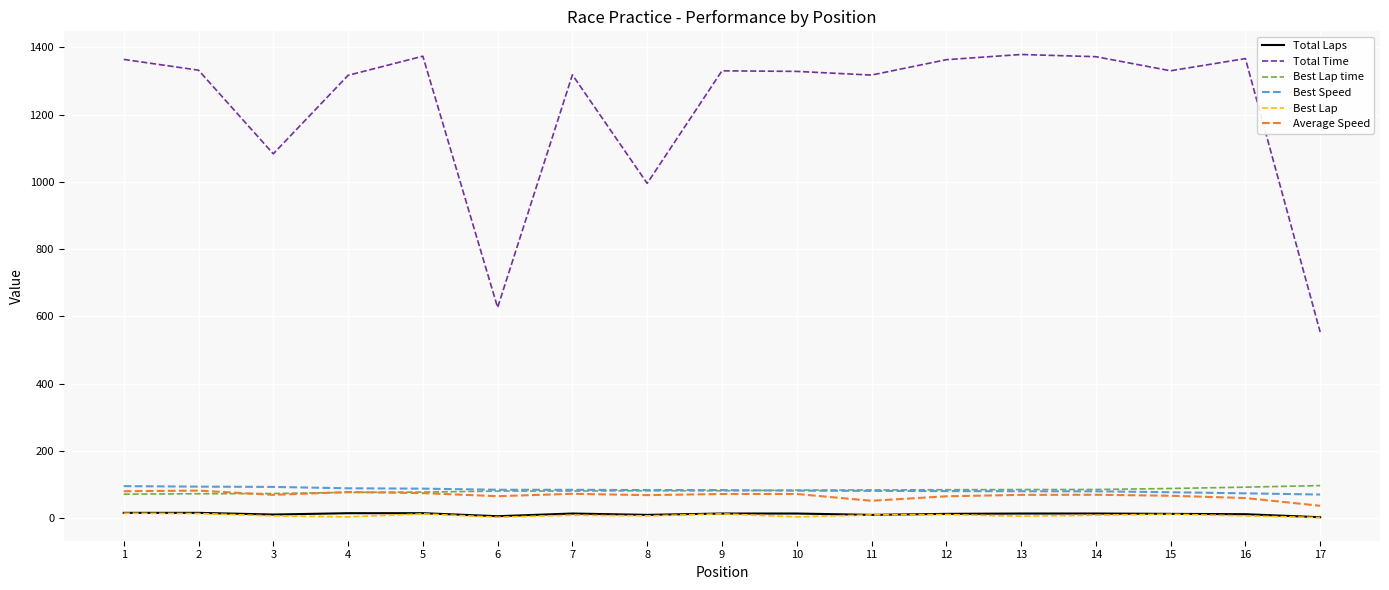

Which series has the largest range (max minus min)?

Total Time